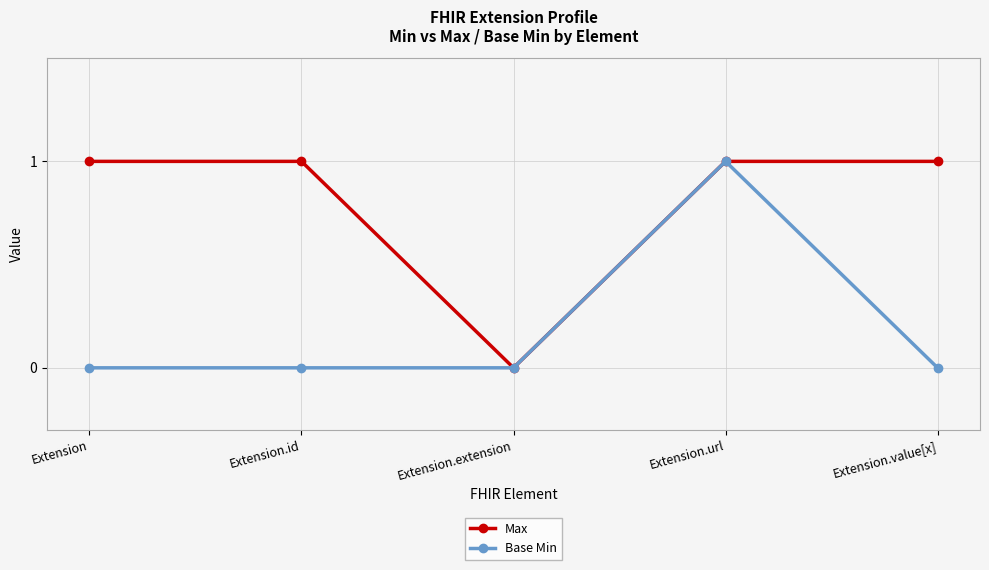

Is the value of Max at Extension.id greater than the value of Base Min at Extension.id?

Yes